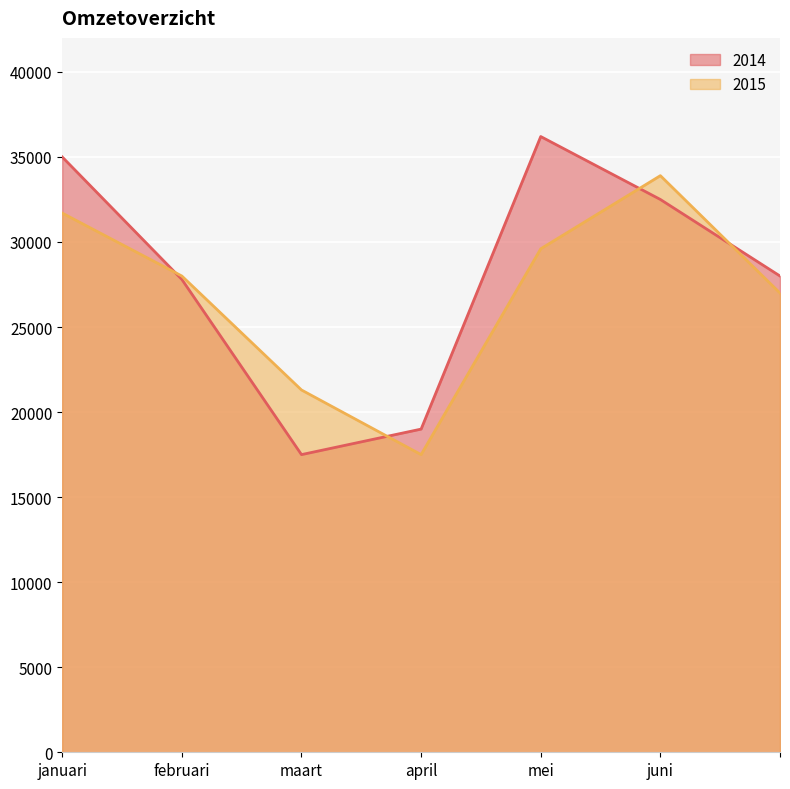

Which series has the largest total across all categories?

2014